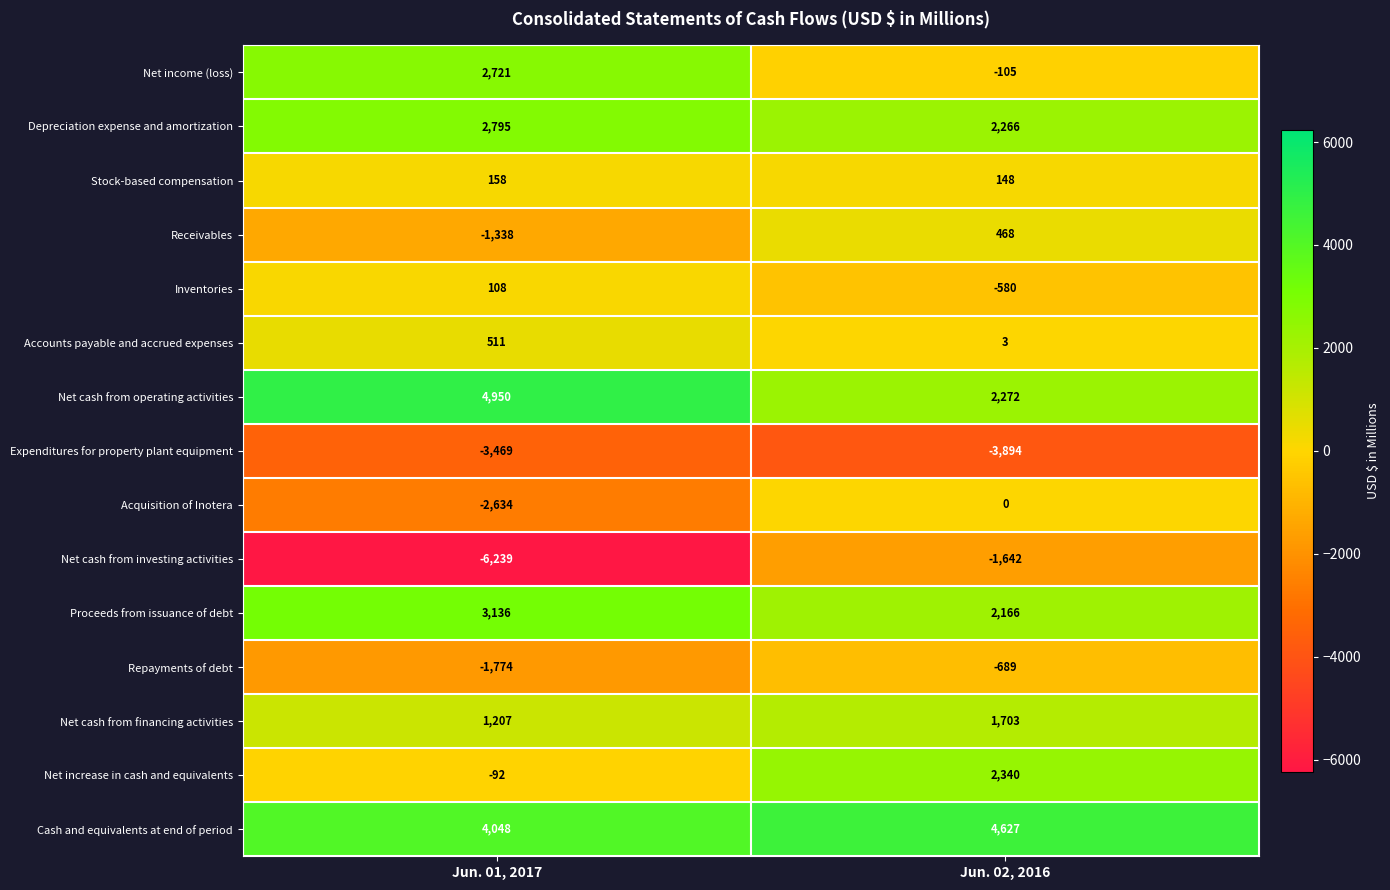

Read the Expenditures for property plant equipment value at Jun. 02, 2016.

-3894